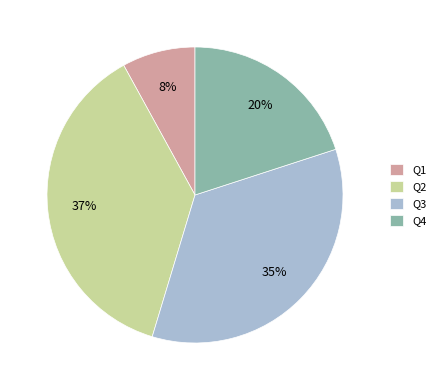

To the nearest percent, what is the difference between the largest and smallest slice percentages?

29%